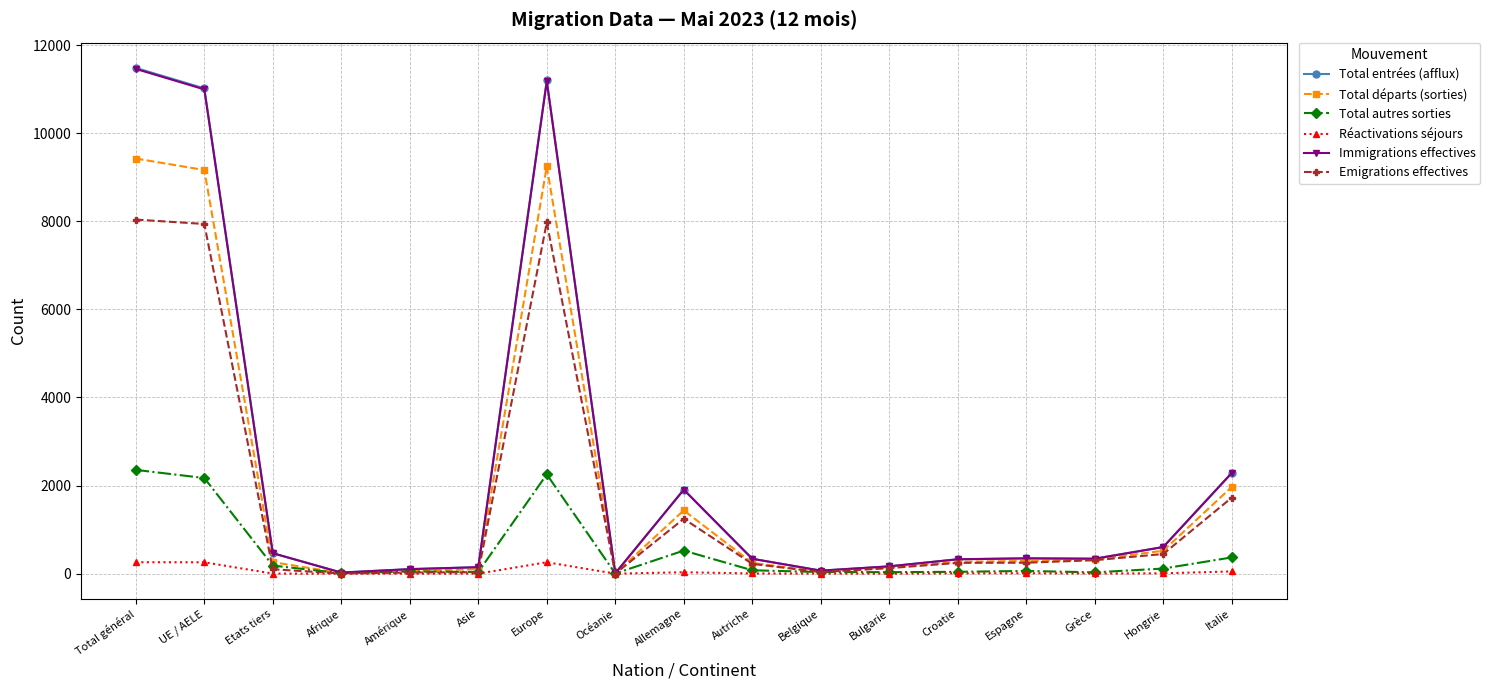

Which series changed the most between Amérique and Europe?

Total entrées (afflux)